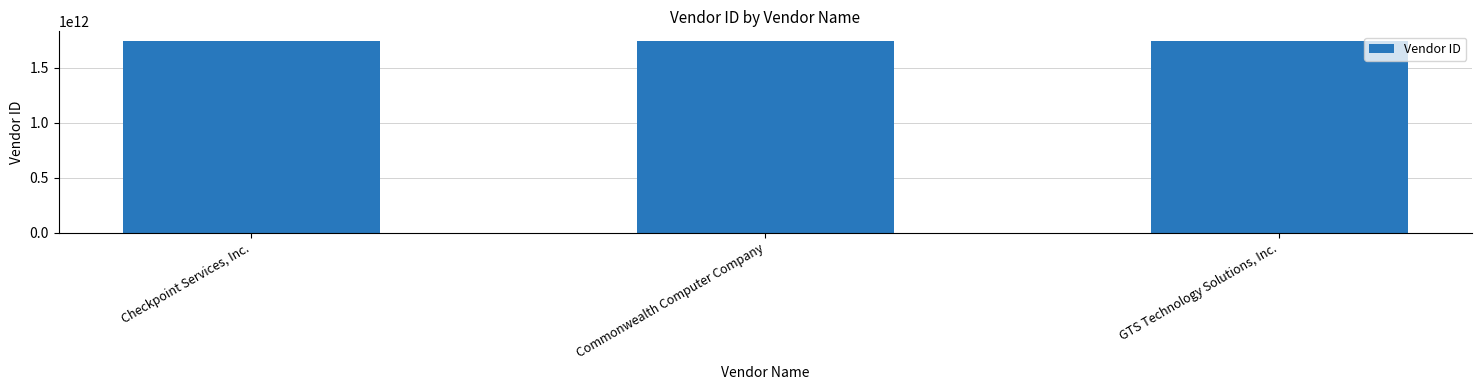

What is the label of the 2nd bar from the left?

Commonwealth Computer Company